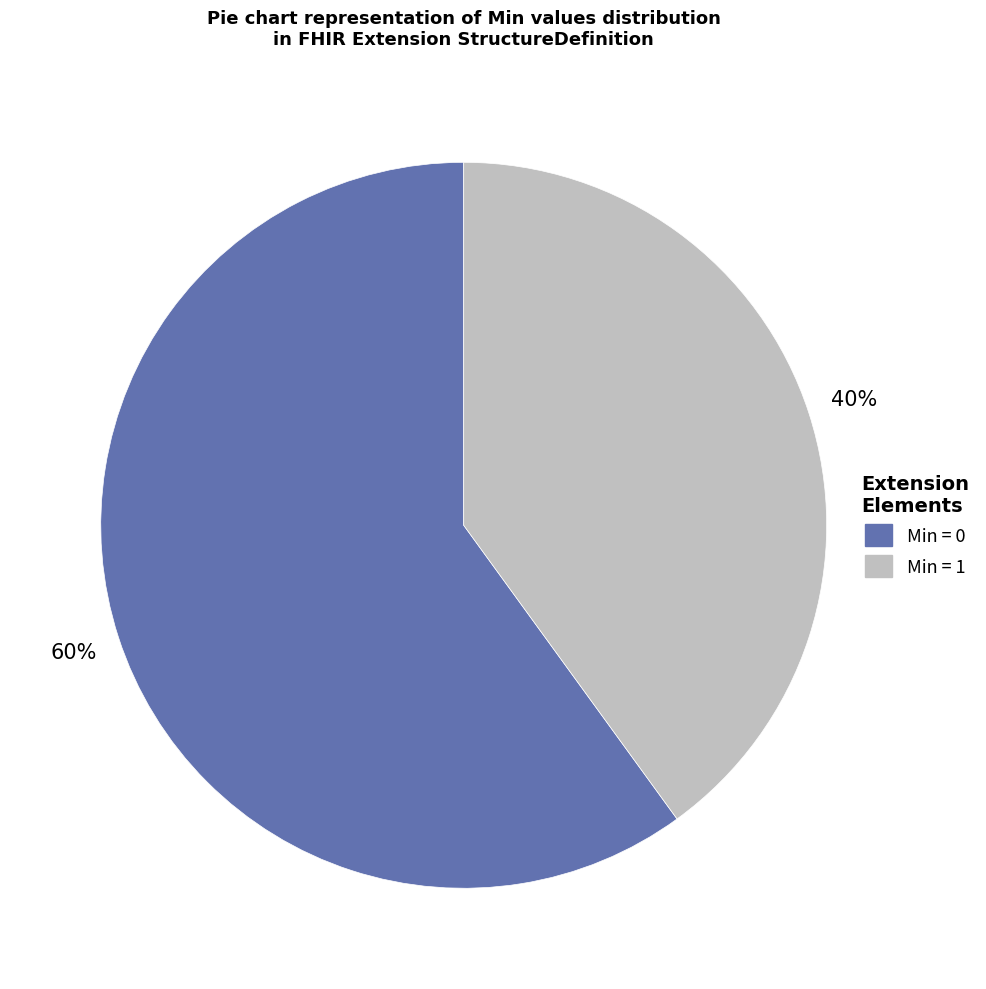

To the nearest percent, what is the difference between the largest and smallest slice percentages?

20%